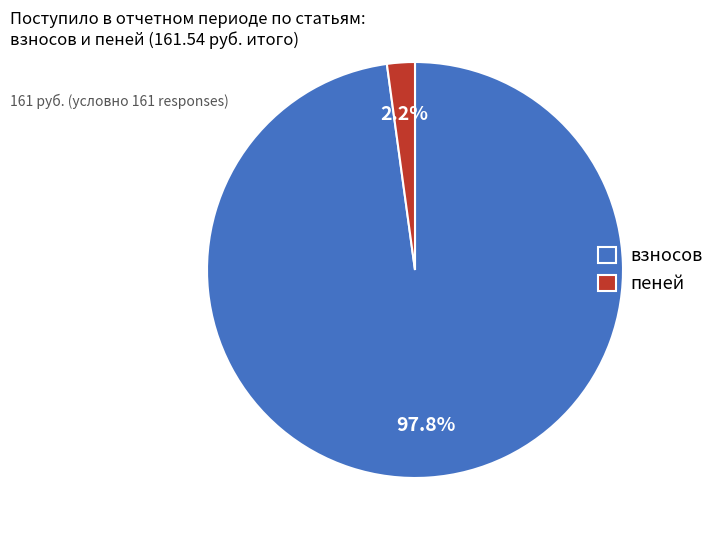

To the nearest percent, what is the difference between the largest and smallest slice percentages?

96%